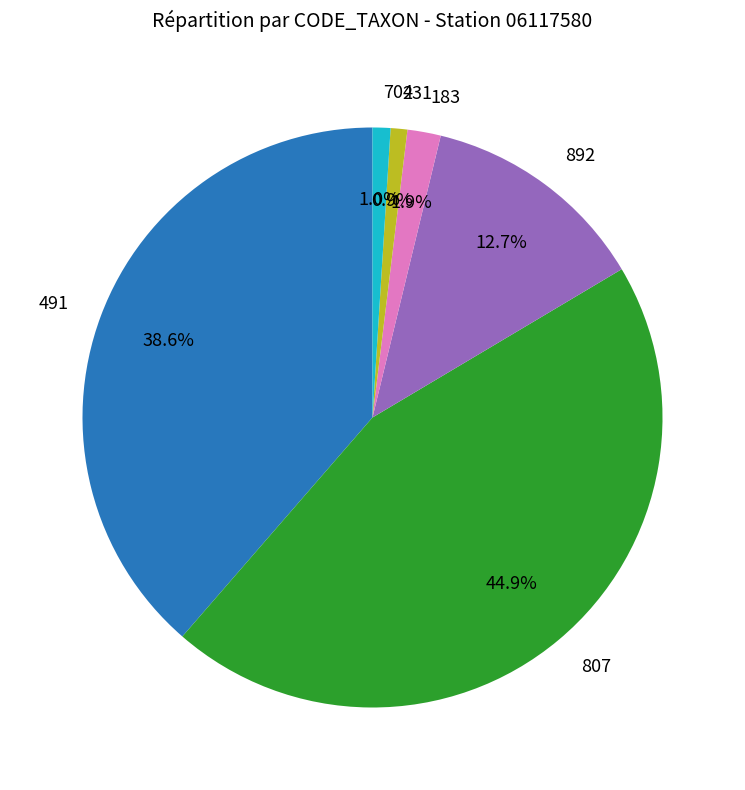

Is there any slice that represents more than half of the pie?

No